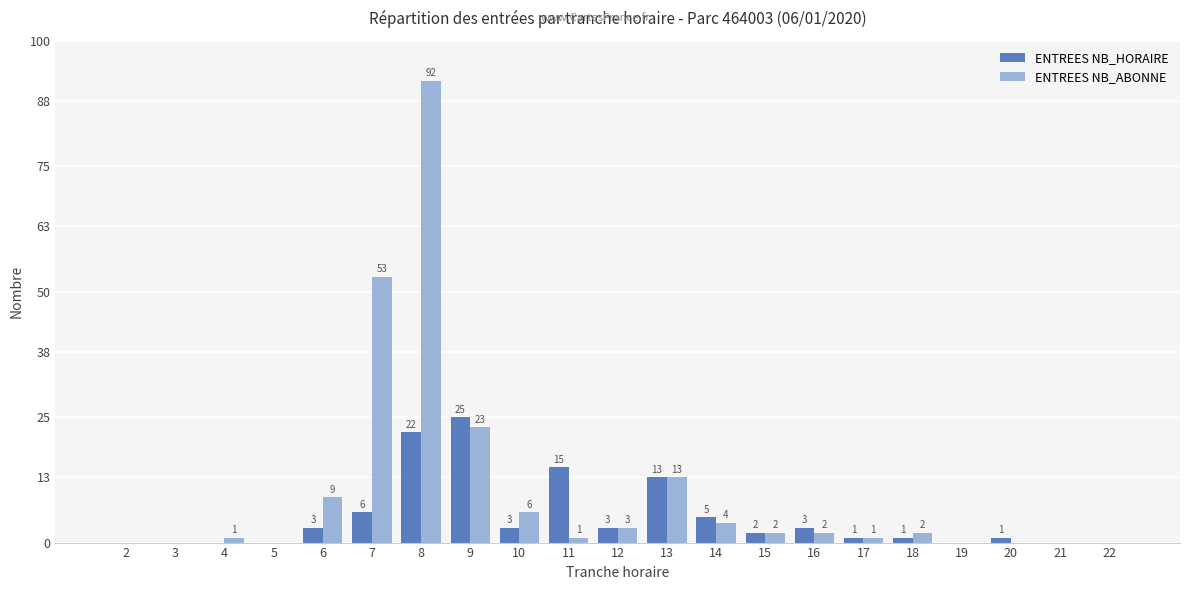

The ENTREES NB_ABONNE series shows 50 at 8. True or false?

False